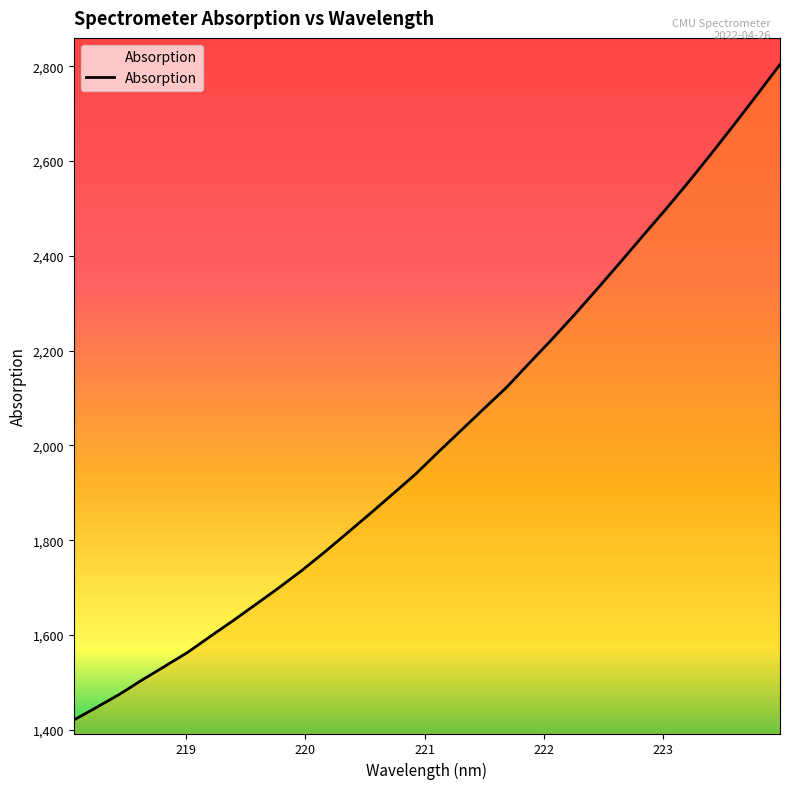

What is the minimum value shown in the chart?

1420.4